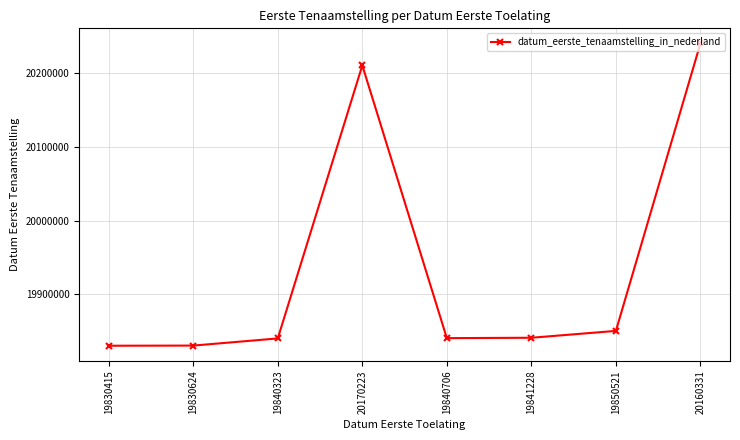

True or false: the data has more than 2 interior local peaks.

False